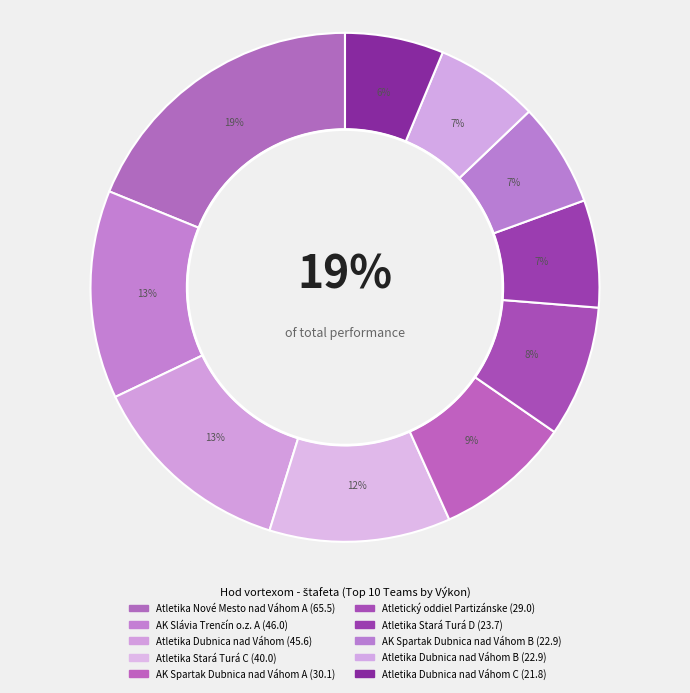

How many slices are in this pie chart?

10